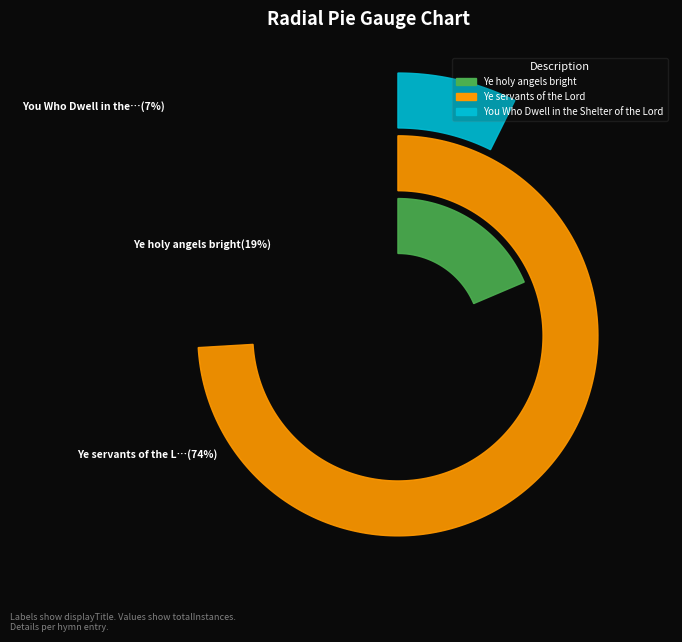

Does any single category account for the majority?

Yes